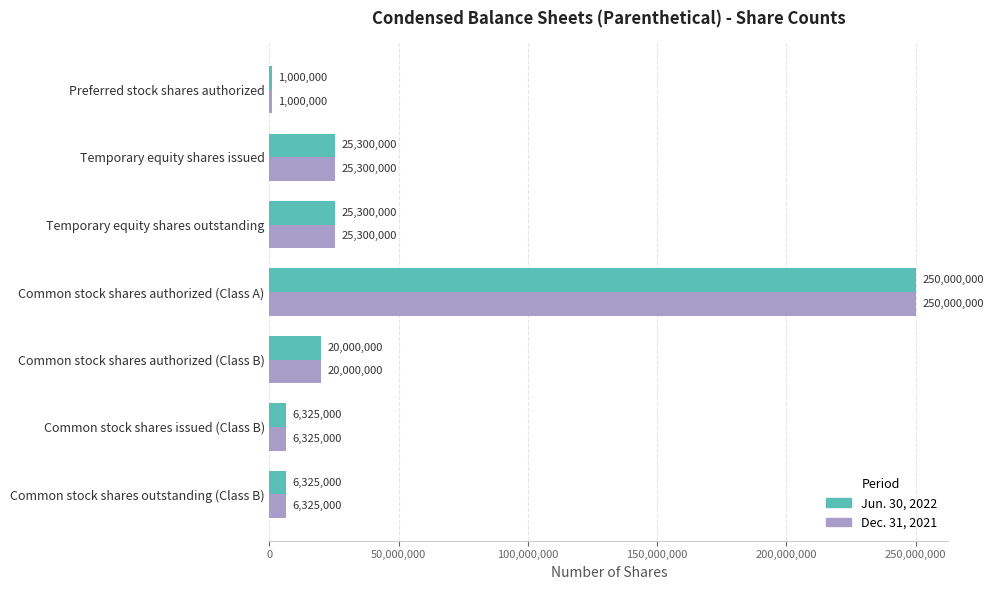

What is the difference between the maximum and minimum values in the Jun. 30, 2022 series?

249000000